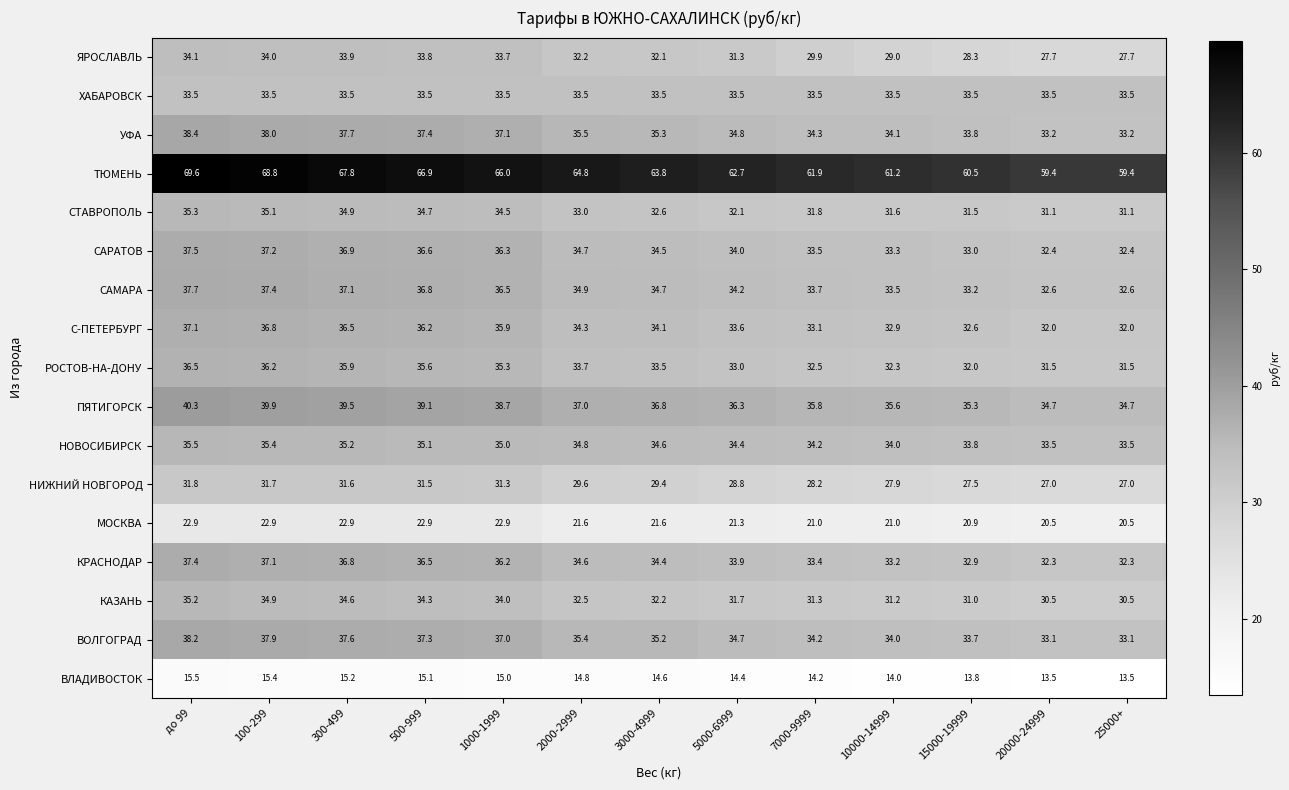

What value does the НИЖНИЙ НОВГОРОД series have at 20000-24999?

27.0